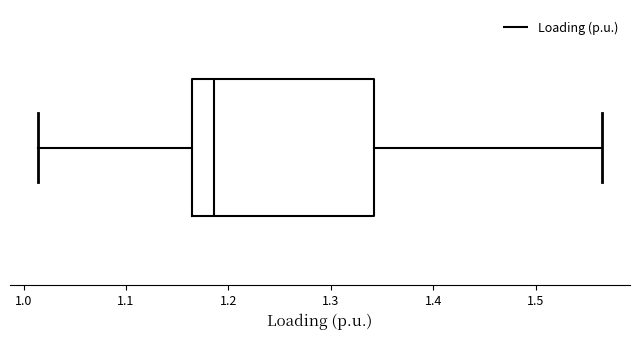

Transcribe this box plot: give where the median line is, the range the box spans, and where the two whiskers end, as read against the x-axis. The values are not printed on the chart, so give them approximately, as read against the axis.

median 1.19, box 1.16 to 1.34, whiskers 1.01 to 1.56